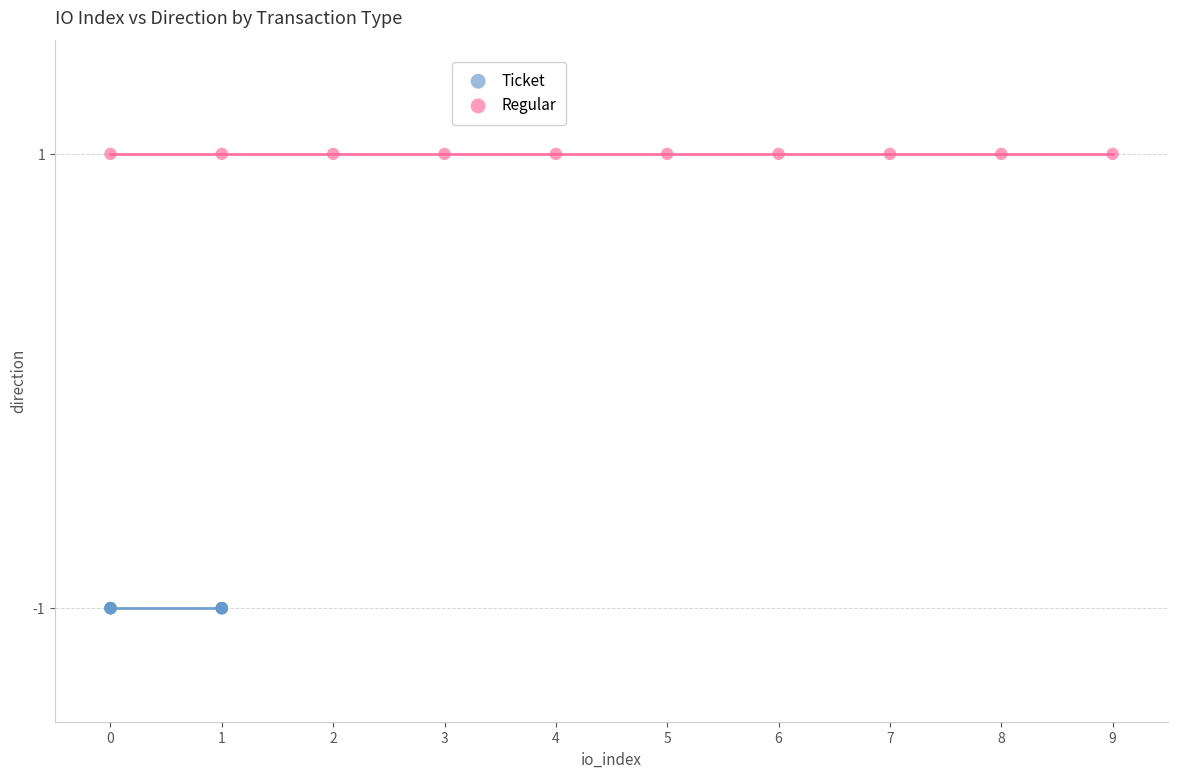

Which series reaches the minimum Y coordinate?

Ticket